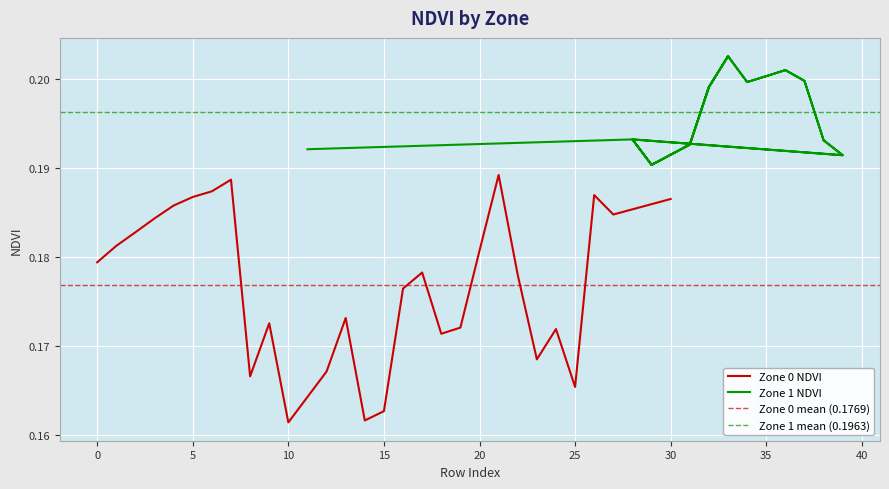

What is the sum of all Zone 1 NDVI values?

5.5